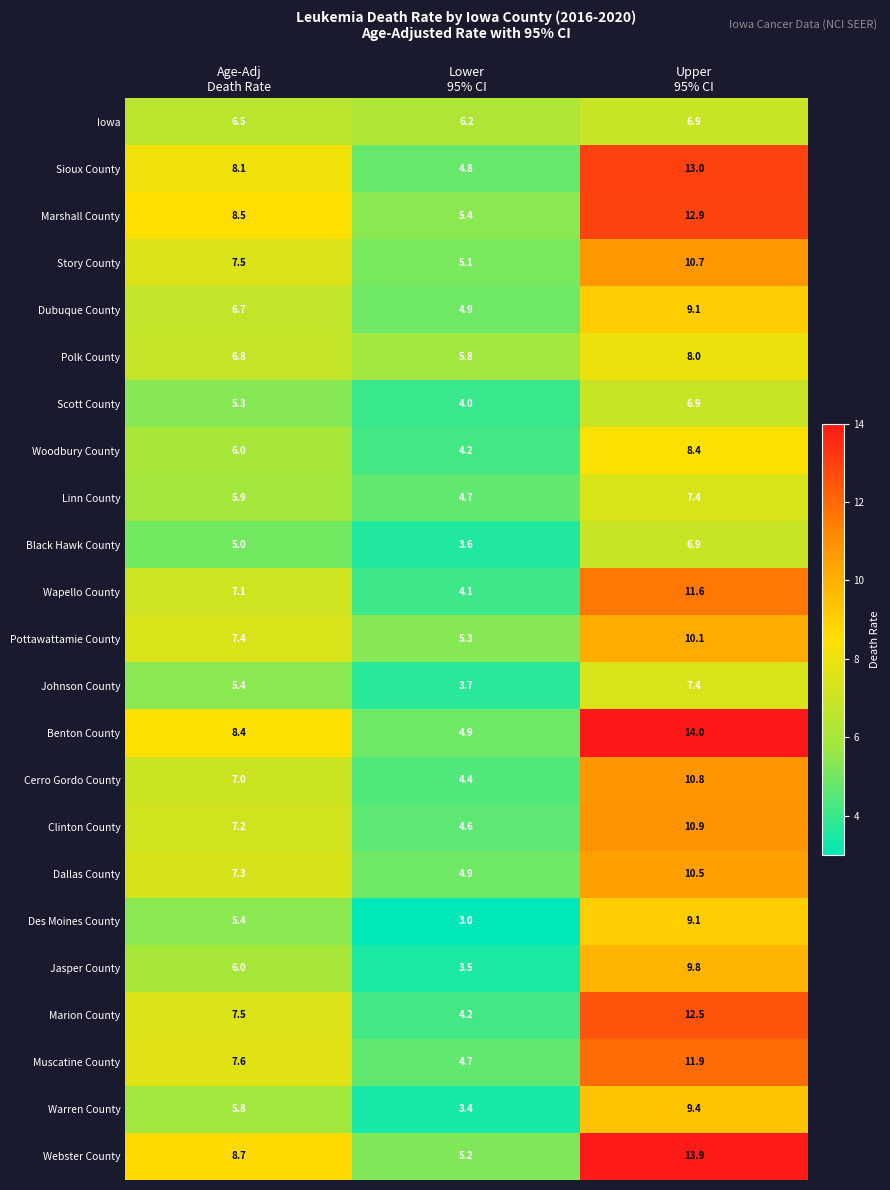

What is the sum of all Woodbury County values?

18.6